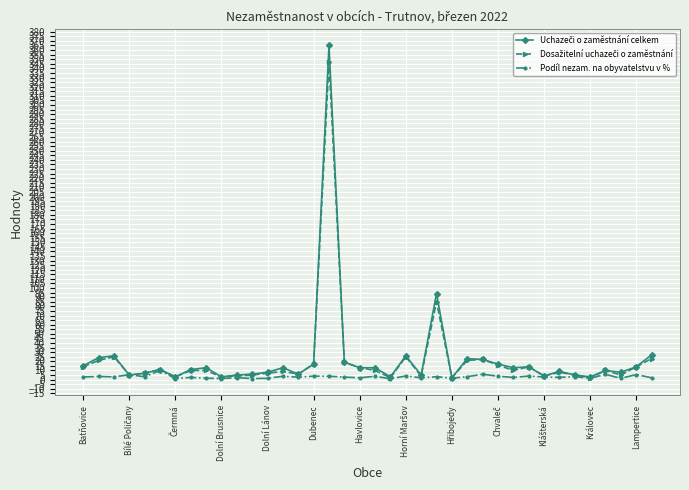

How many lines are shown in the chart?

3